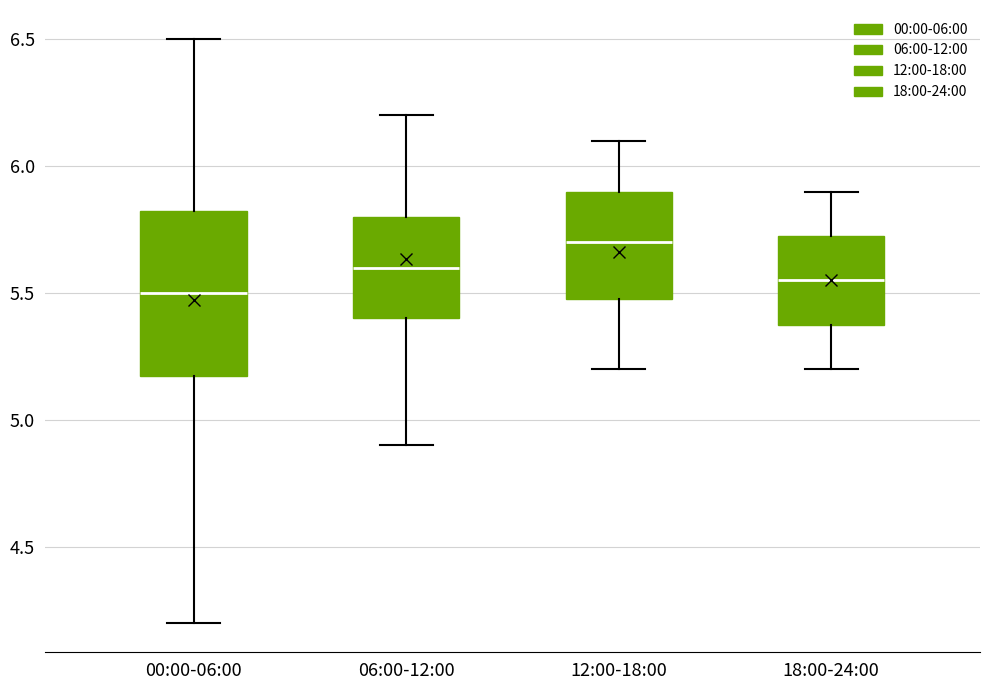

Which box's median line is the highest?

12:00-18:00